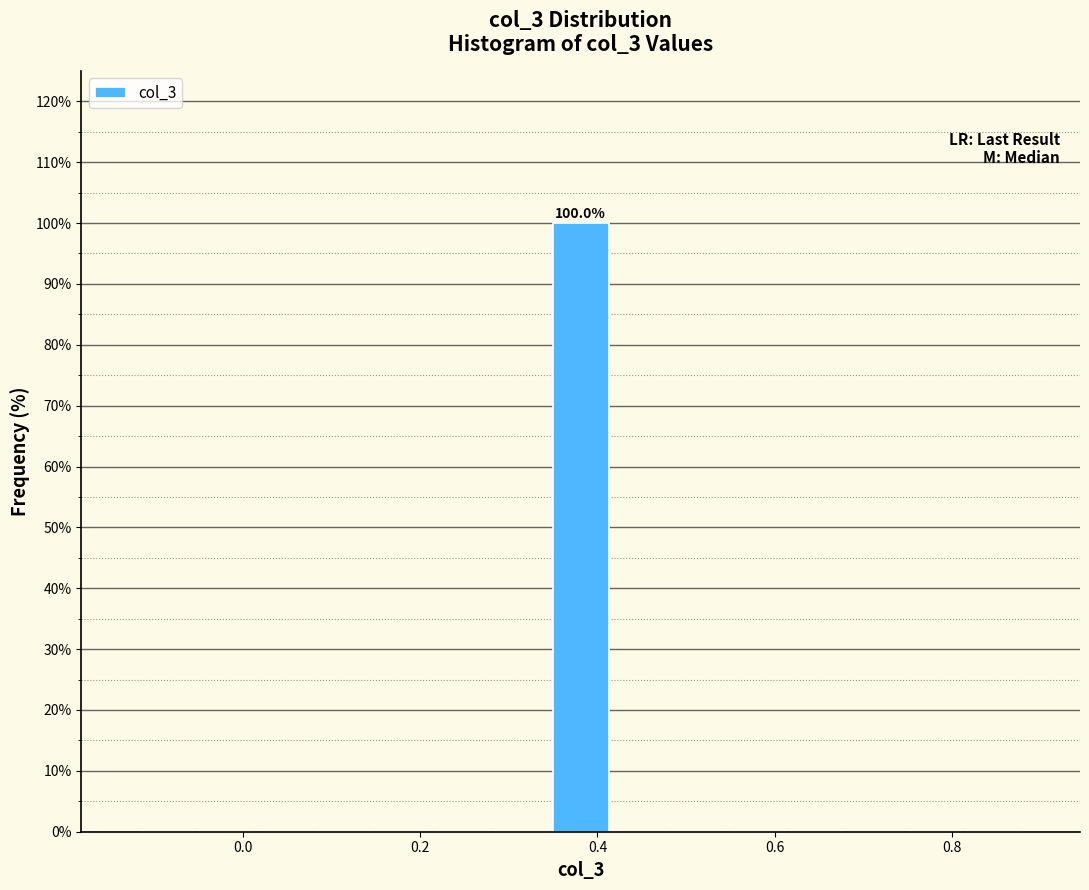

Read against the x-axis, roughly where is the centre of the tallest bar?

0.38